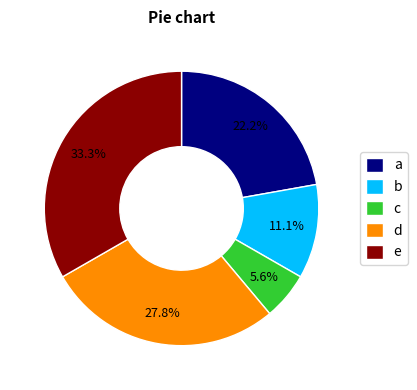

What is the ratio of the value at c to the value at b?

0.5